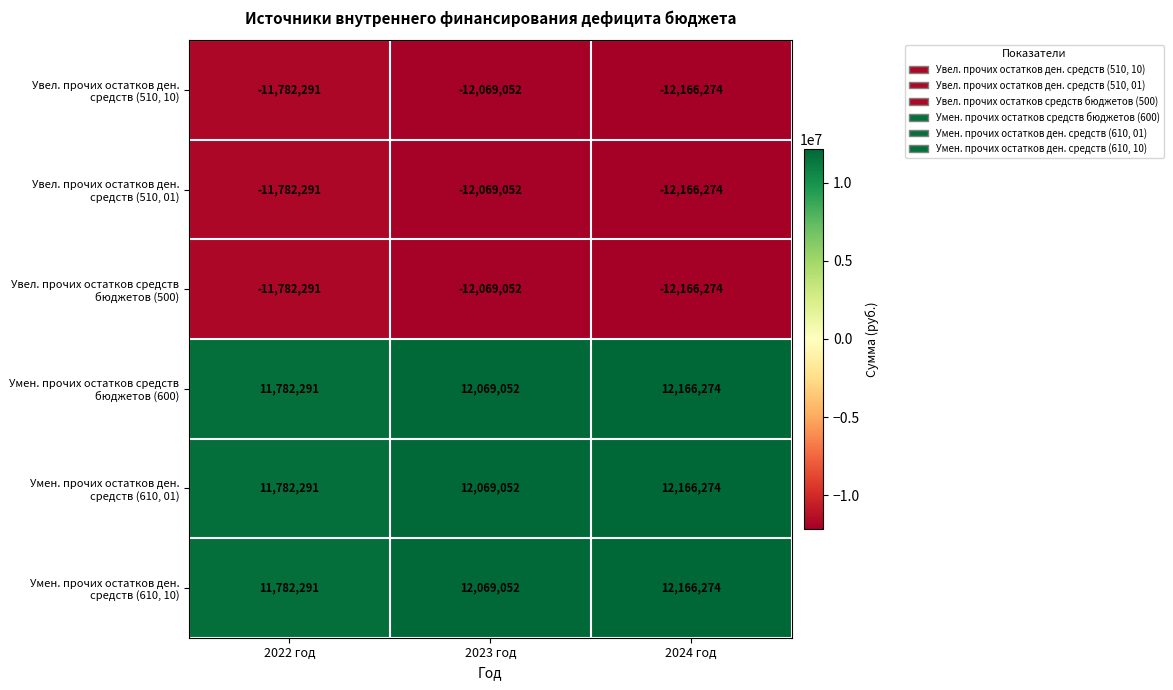

What is the difference between the highest and lowest values at 2024 год?

24332548